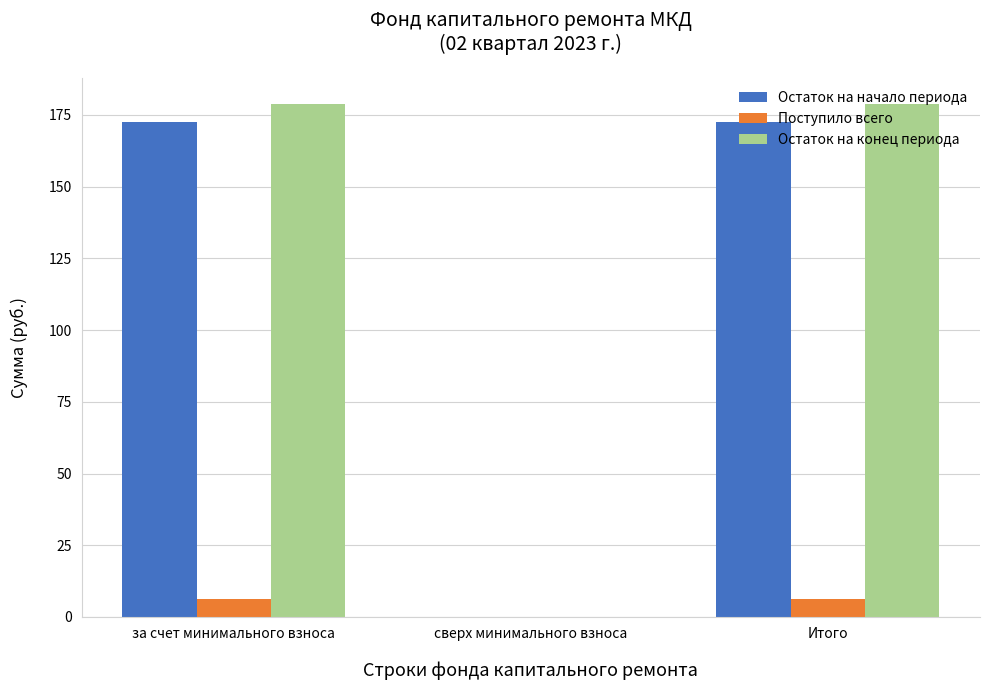

Which series changed the most between за счет минимального взноса and сверх минимального взноса?

Остаток на конец периода